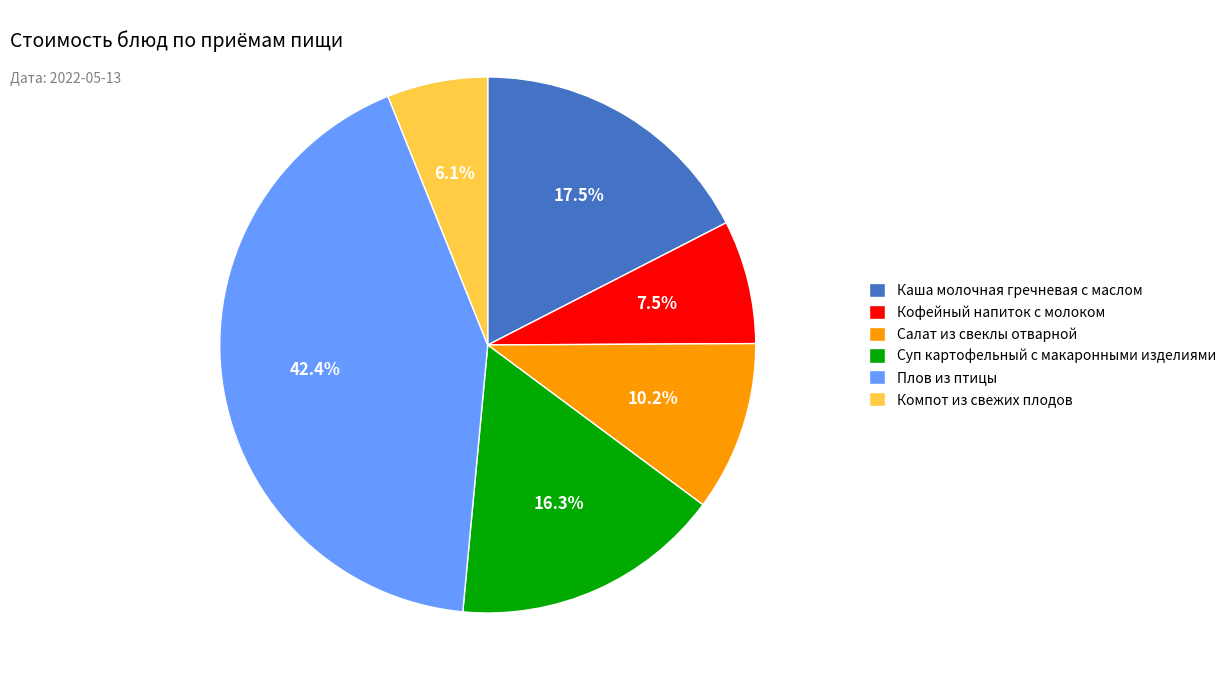

Is there a majority slice in this chart?

No